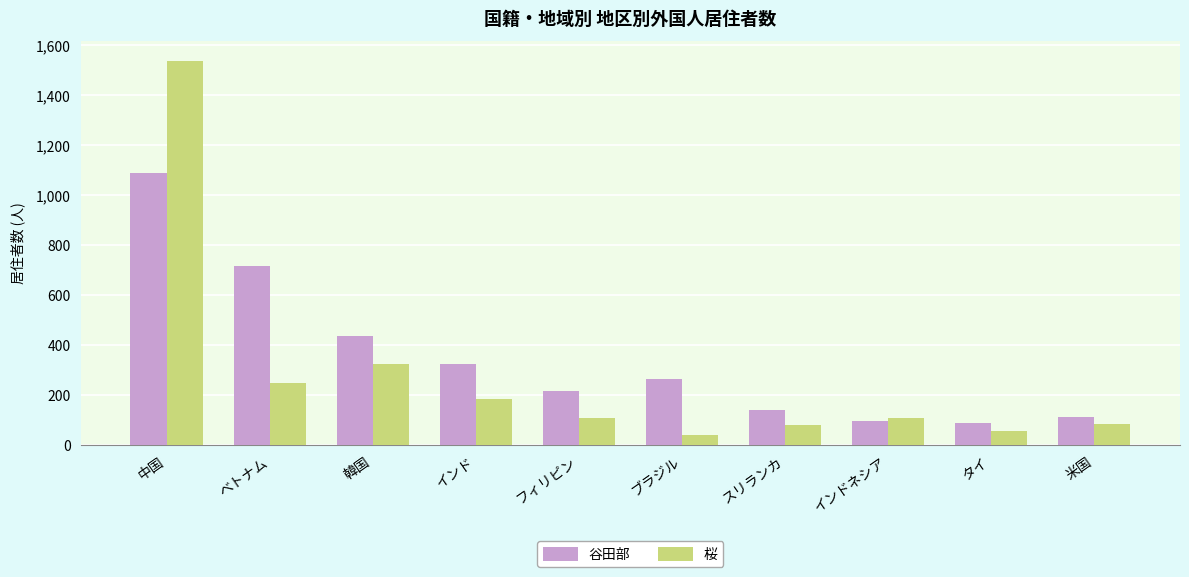

The 谷田部 series shows 718 at ベトナム. True or false?

True